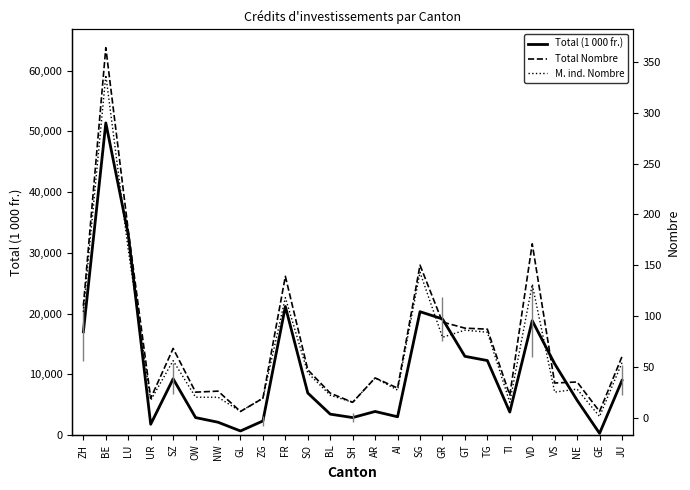

Which category has the highest value in the M. ind. Nombre series?

BE